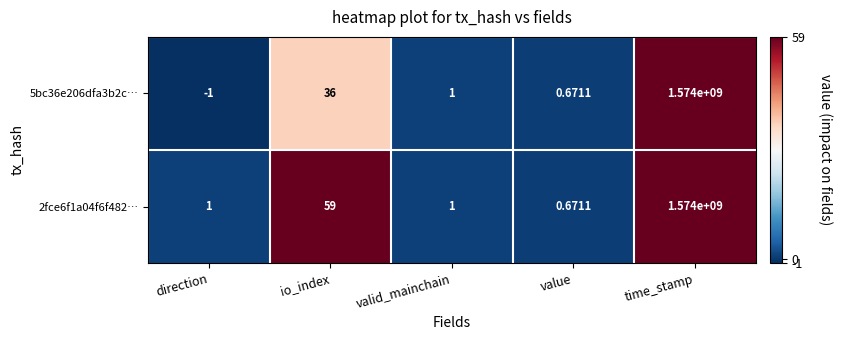

Which category has the lowest value across all series?

direction